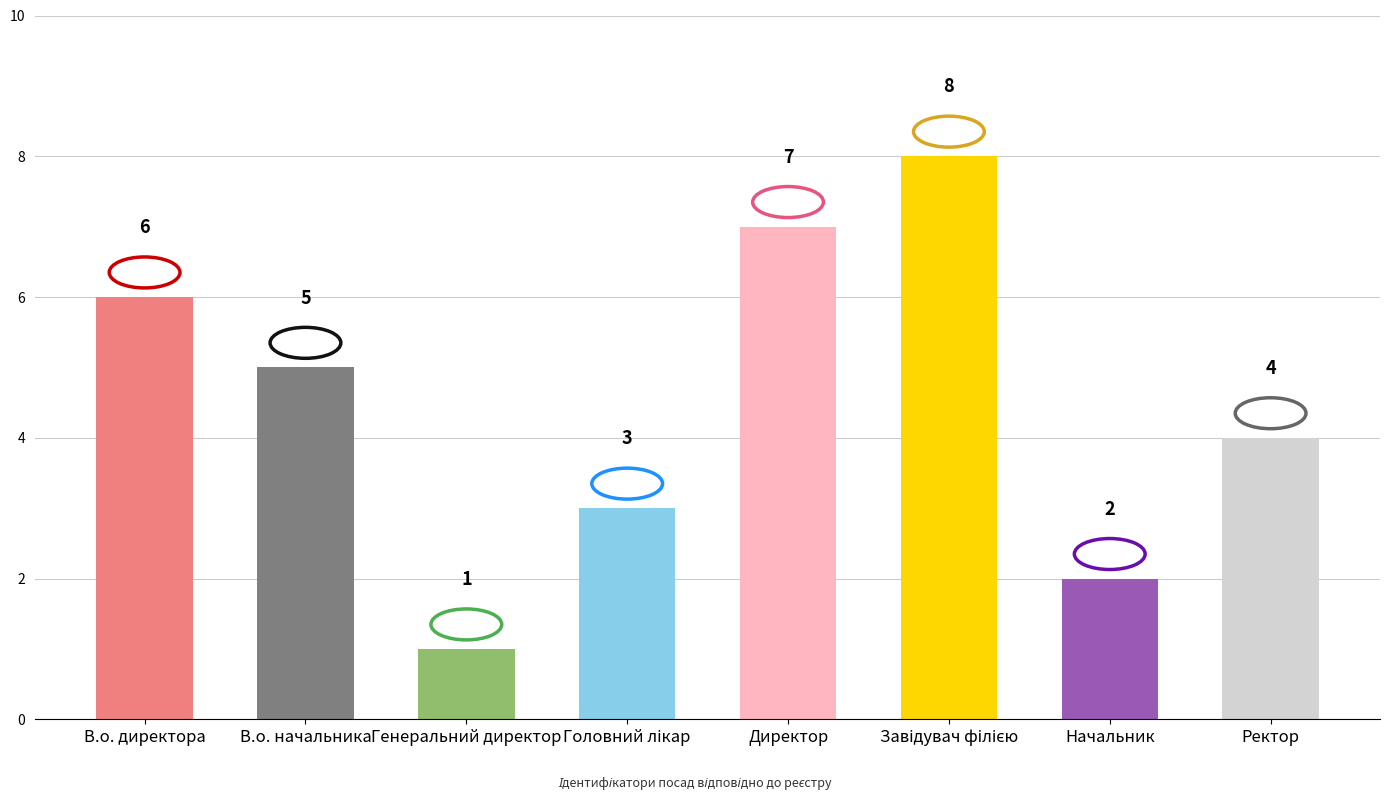

What is the difference between the maximum and minimum values?

7